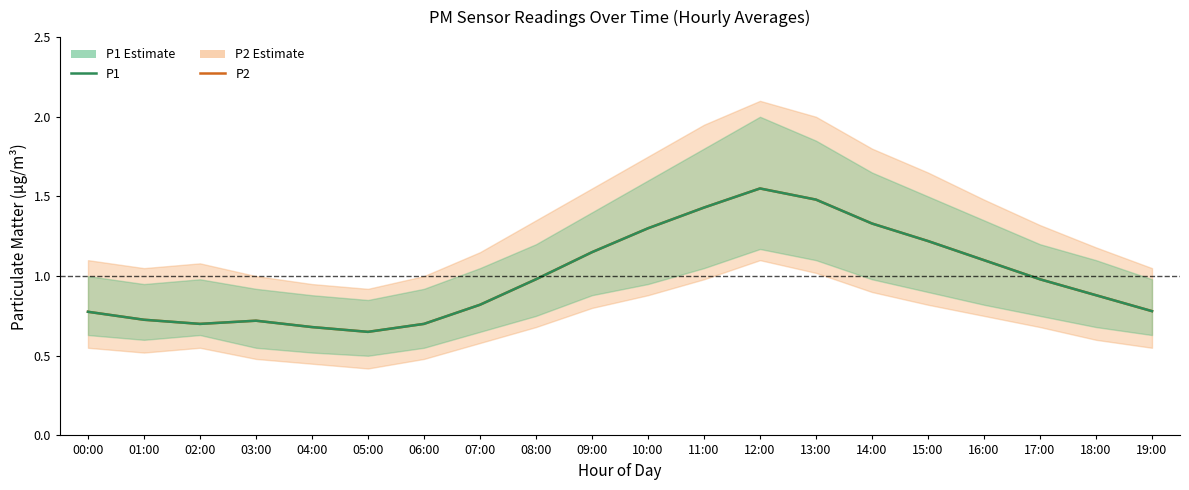

True or false: P1 and P2 cross at least once.

False